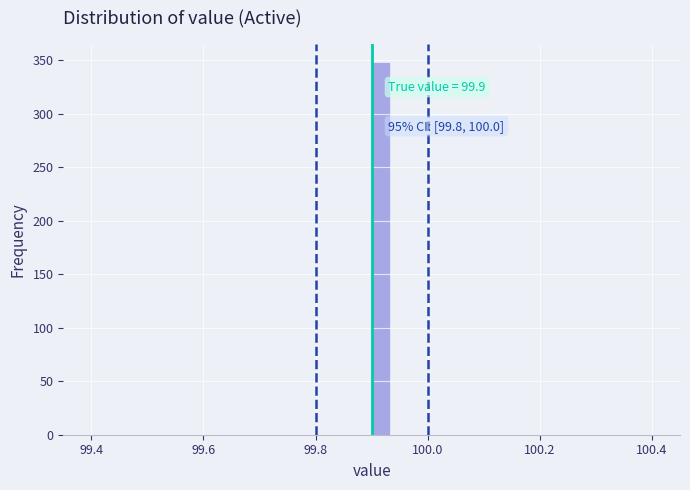

Around what value on the x-axis is the tallest bar? Give the approximate position of its centre, as read against the axis.

99.92